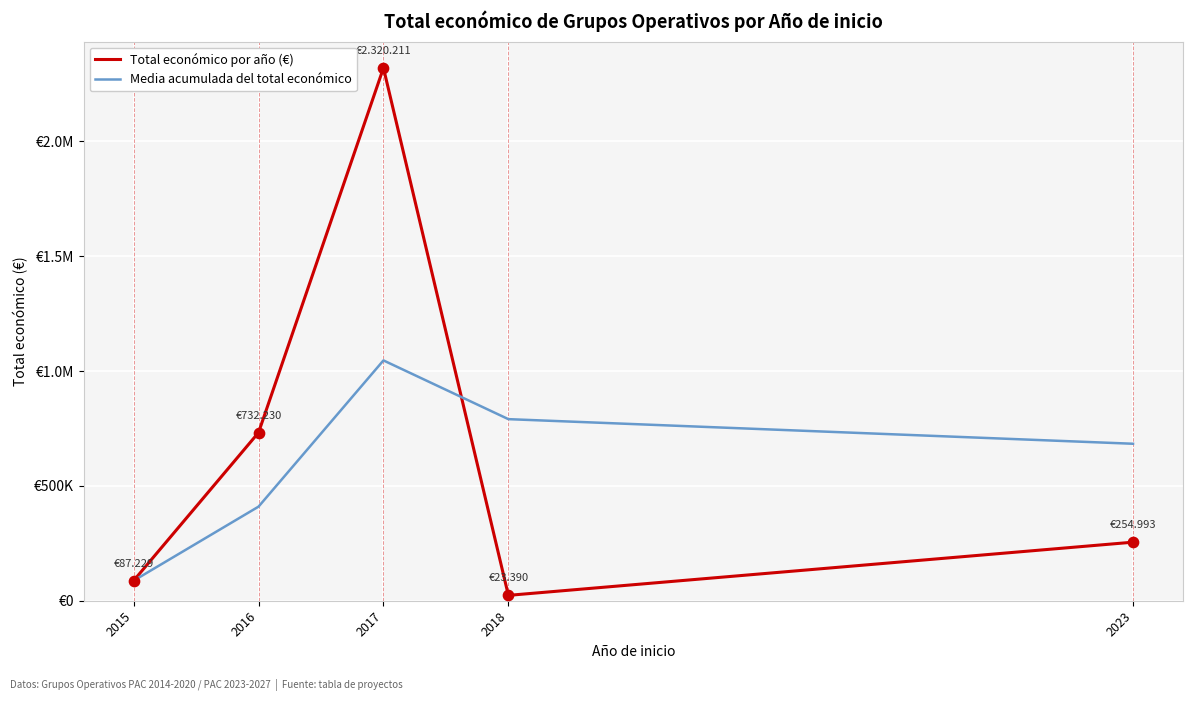

At how many categories does at least one series exceed 659843?

4